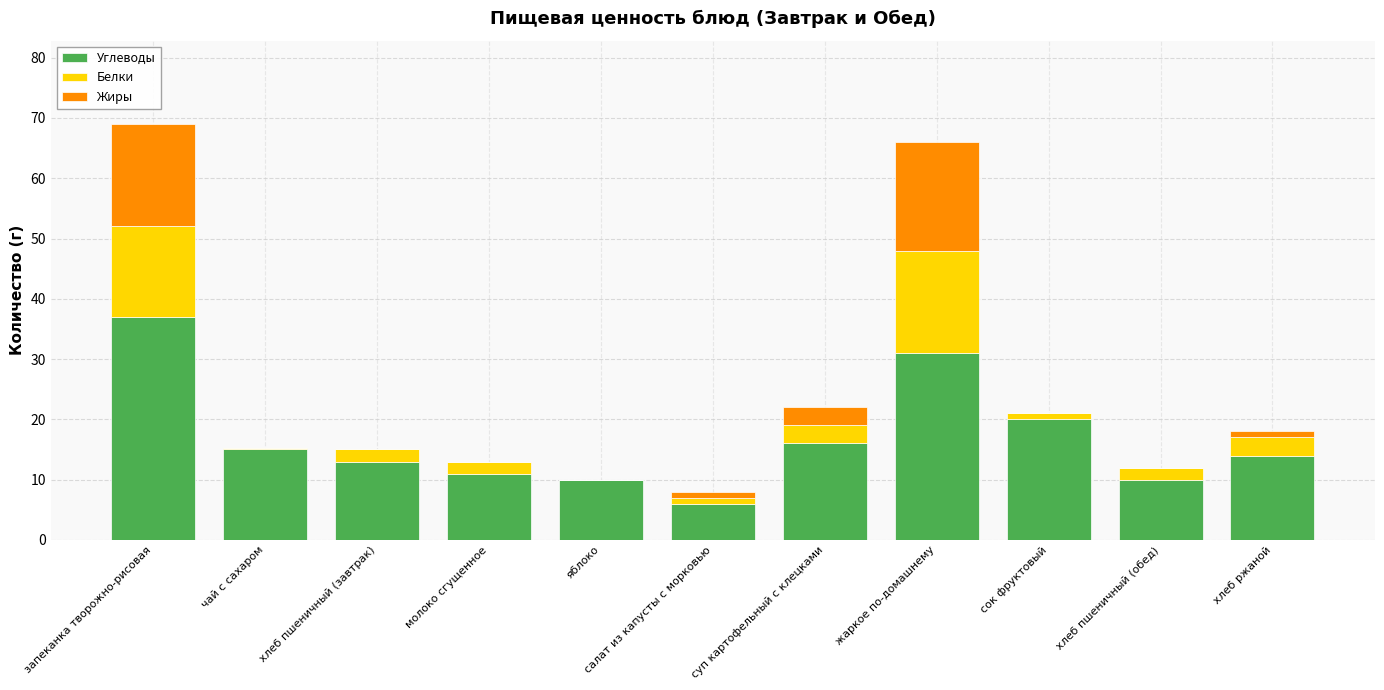

What is the sum of all Углеводы values?

183.0